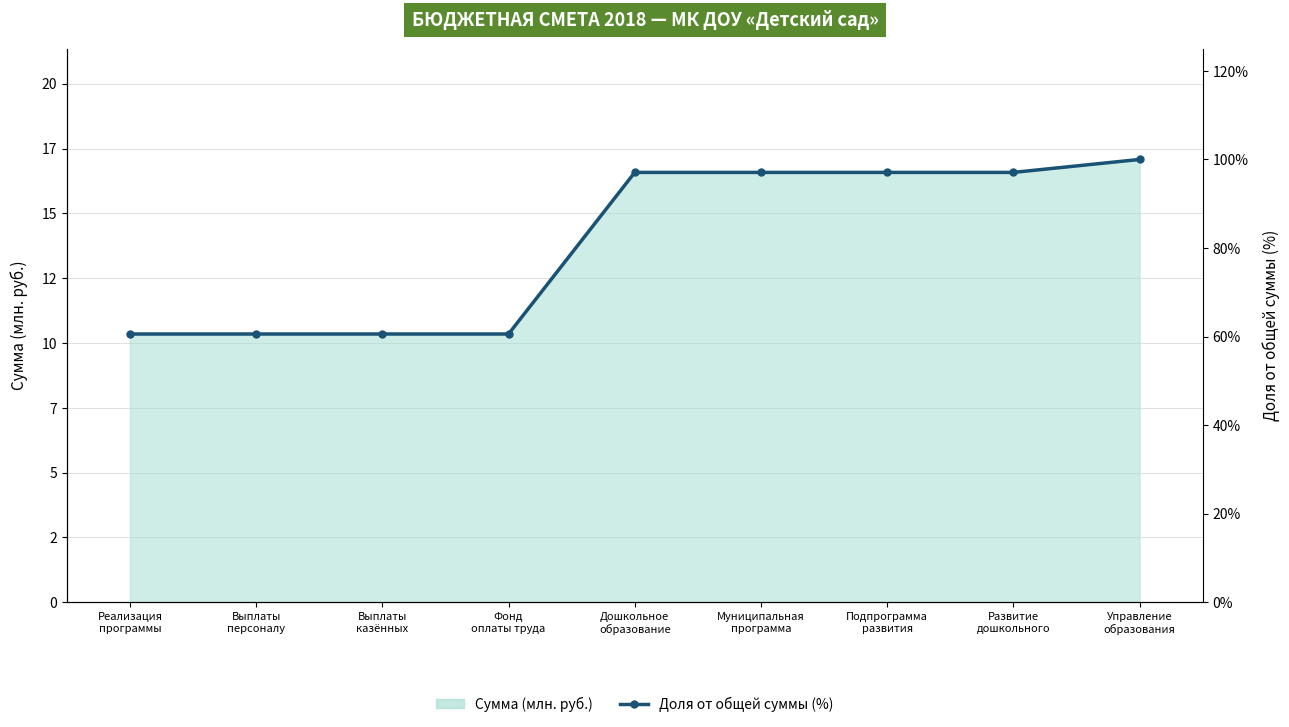

True or false: the data shows 60.6 at Выплаты
персоналу.

True